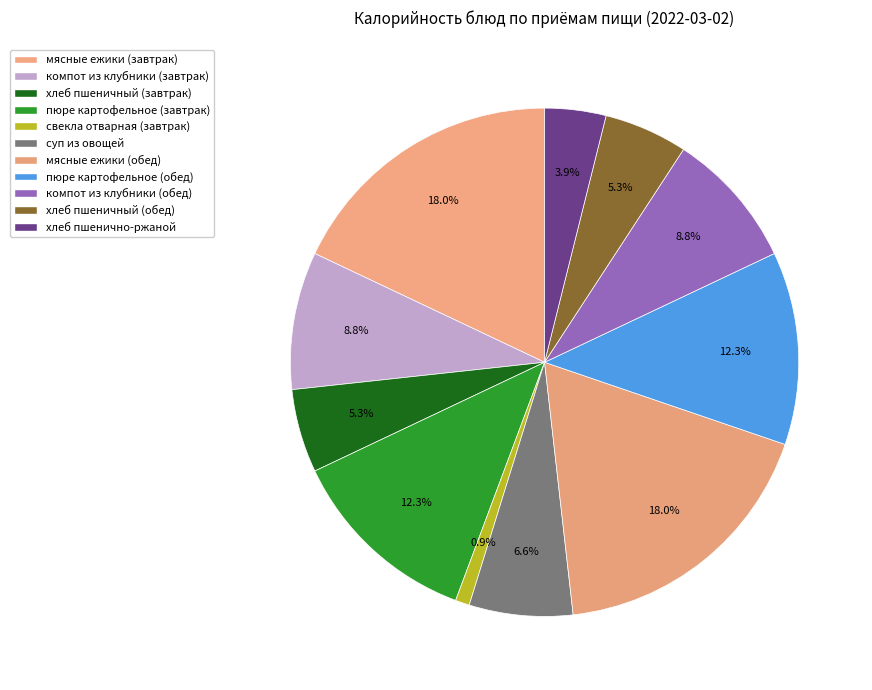

True or false: мясные ежики (обед) accounts for 4% of the total.

False